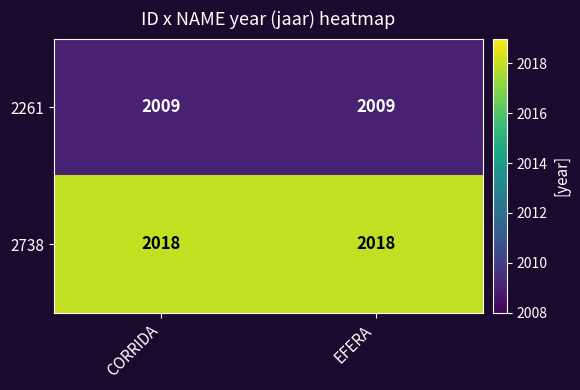

What is the difference between the highest and lowest values at CORRIDA?

9